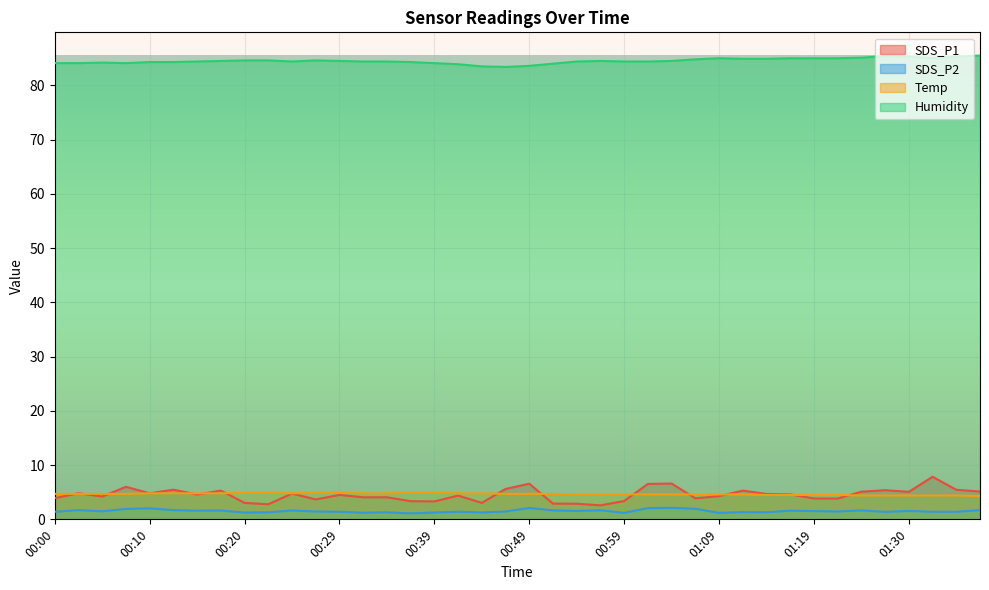

True or false: SDS_P1 and SDS_P2 cross at least once.

False